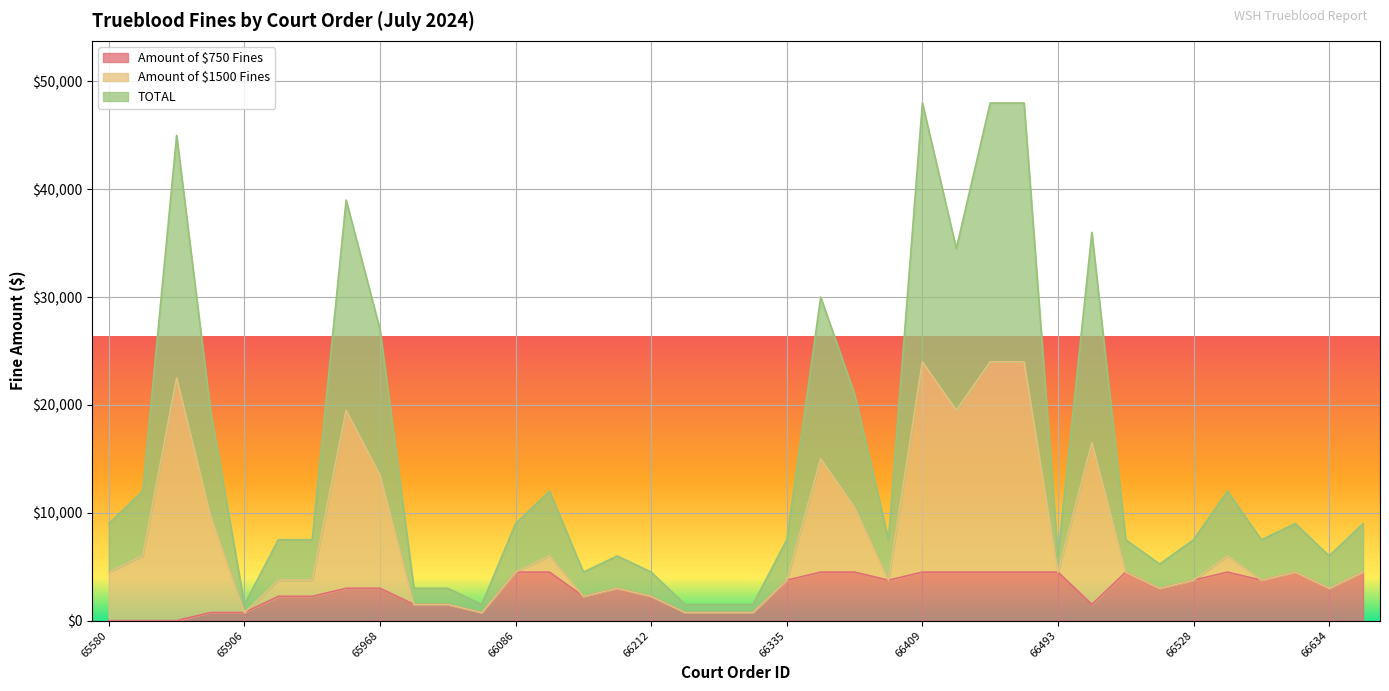

At which label is TOTAL closest to 24750?

65968